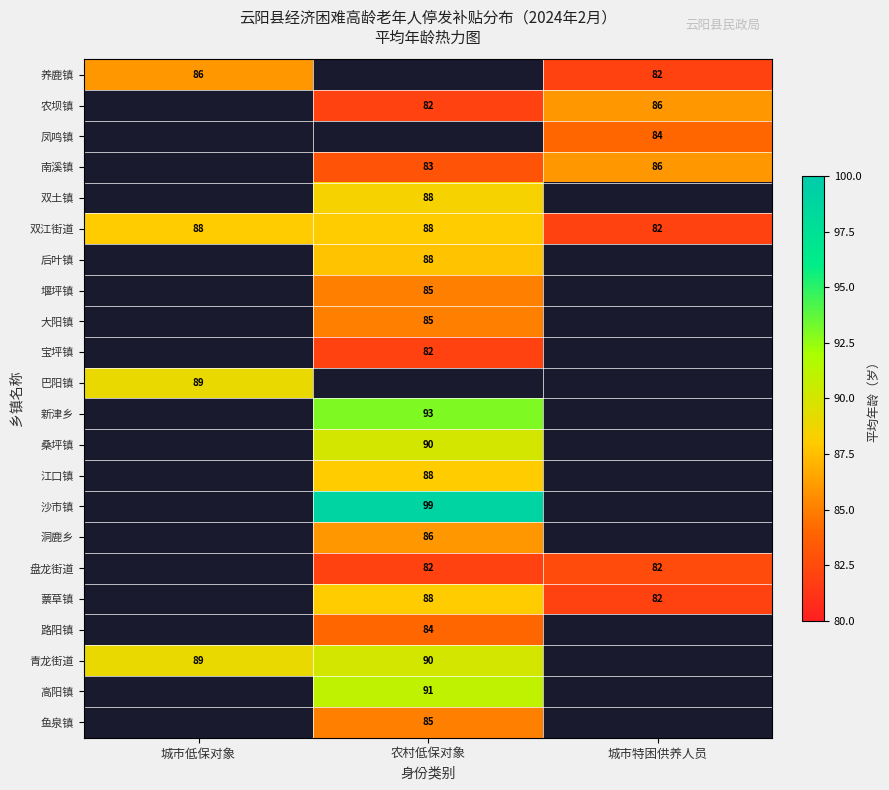

The 沙市镇 series shows 44 at 农村低保对象. True or false?

False